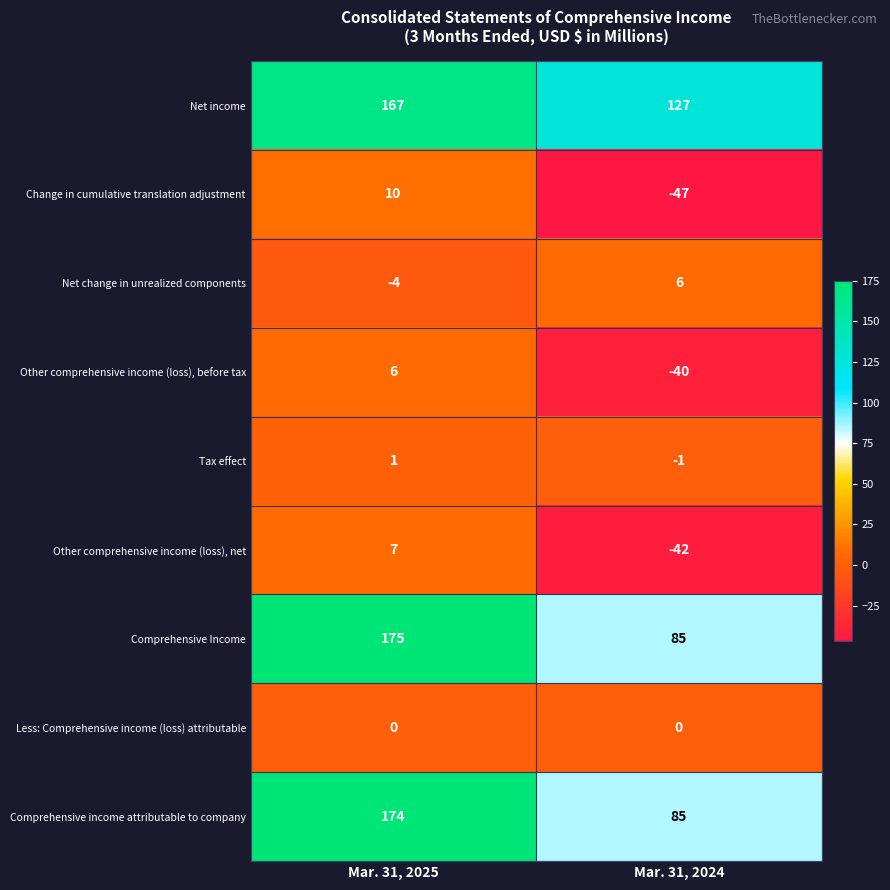

What is the minimum value shown in the chart?

-47